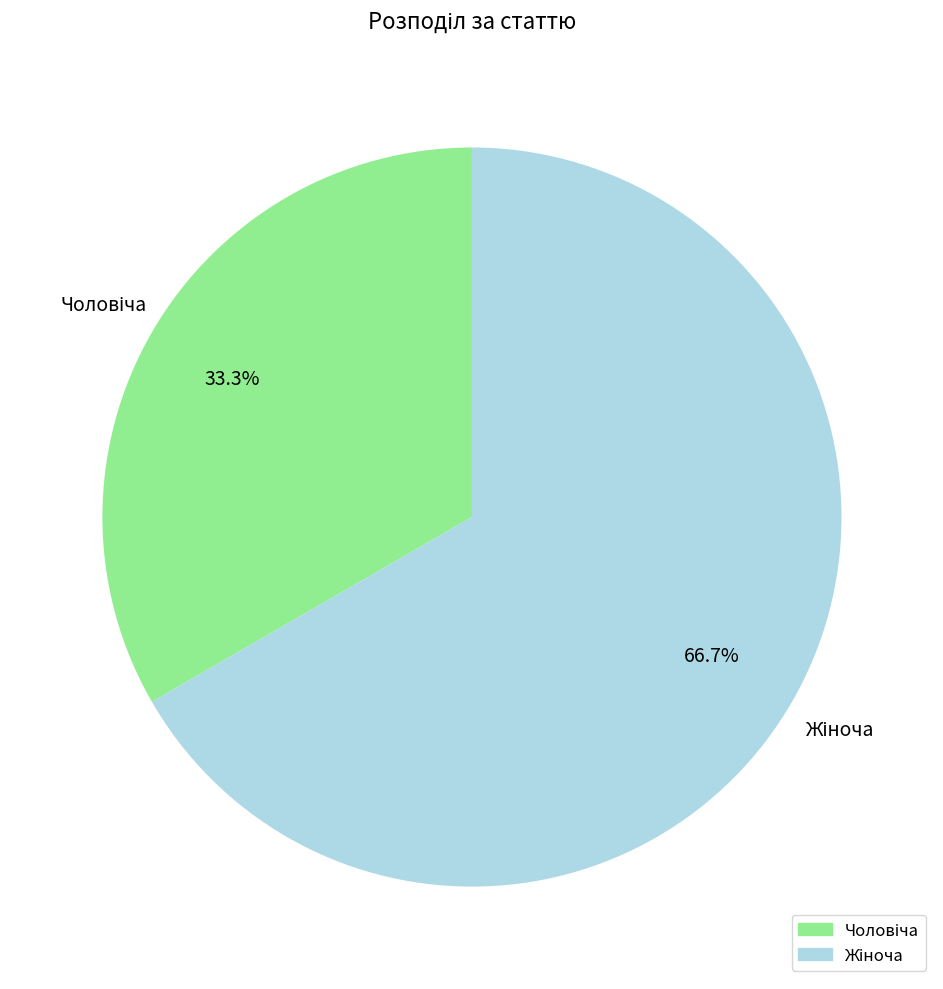

Is there a majority slice in this chart?

Yes